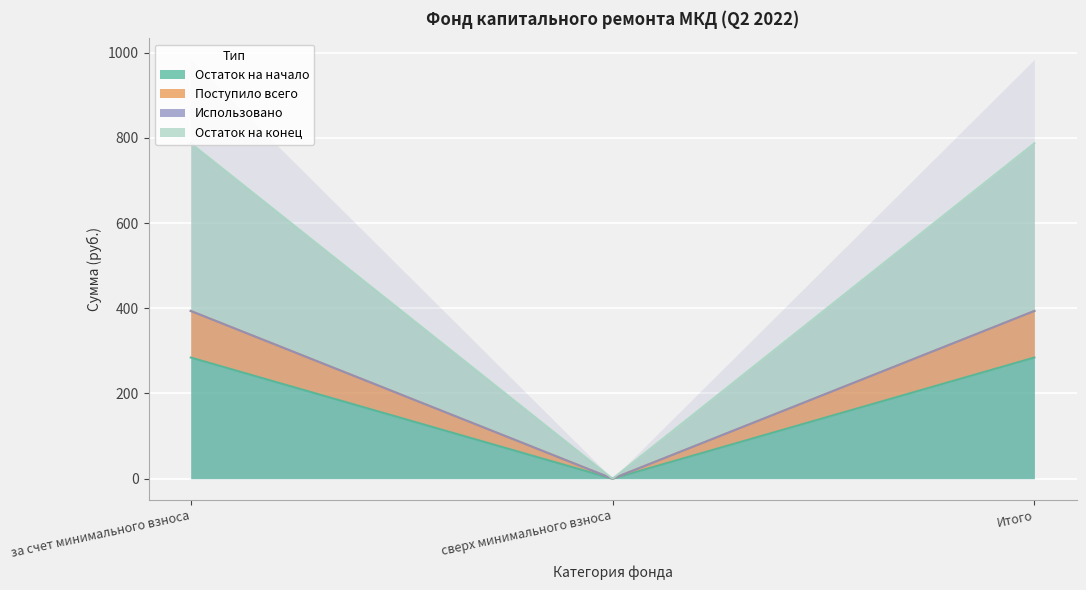

Which has a higher value, сверх минимального взноса or Итого?

Итого